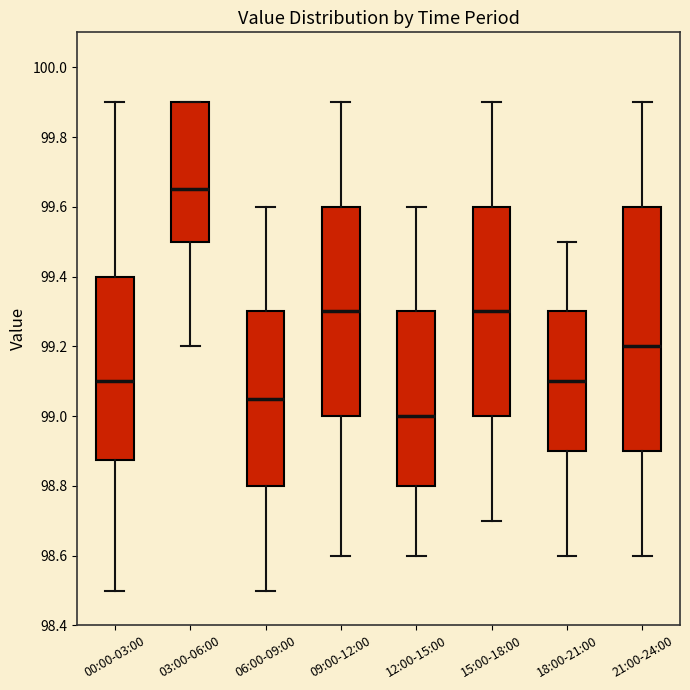

Where does the median line of the box for 03:00-06:00 sit on the y-axis? The values are not printed on the chart, so give them approximately, as read against the axis.

99.66